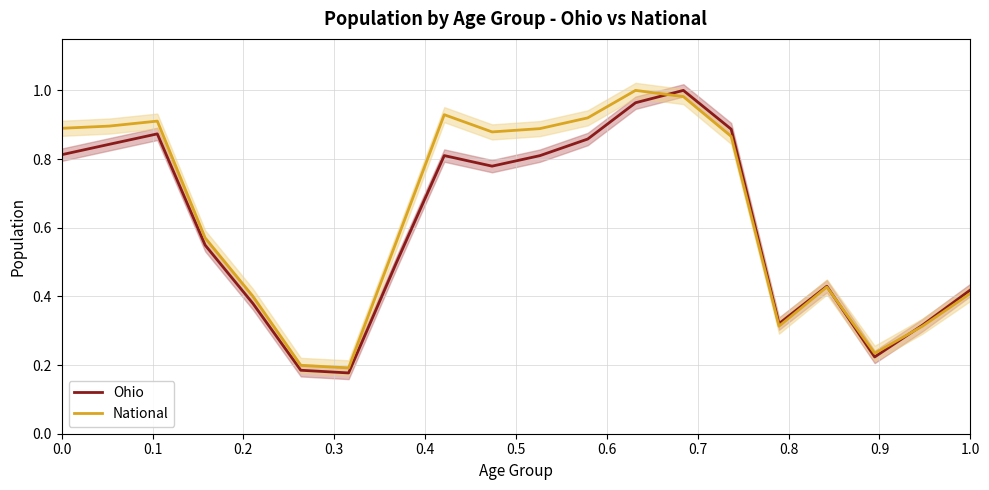

List the series in order of their overall mean, highest first.

National, Ohio